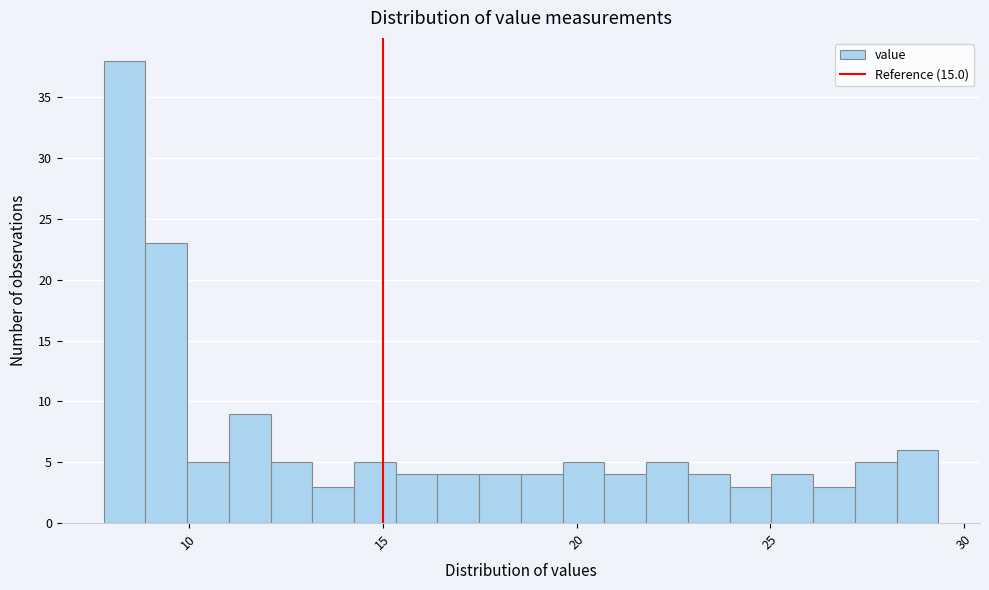

Read against the x-axis, roughly where is the centre of the tallest bar?

8.5